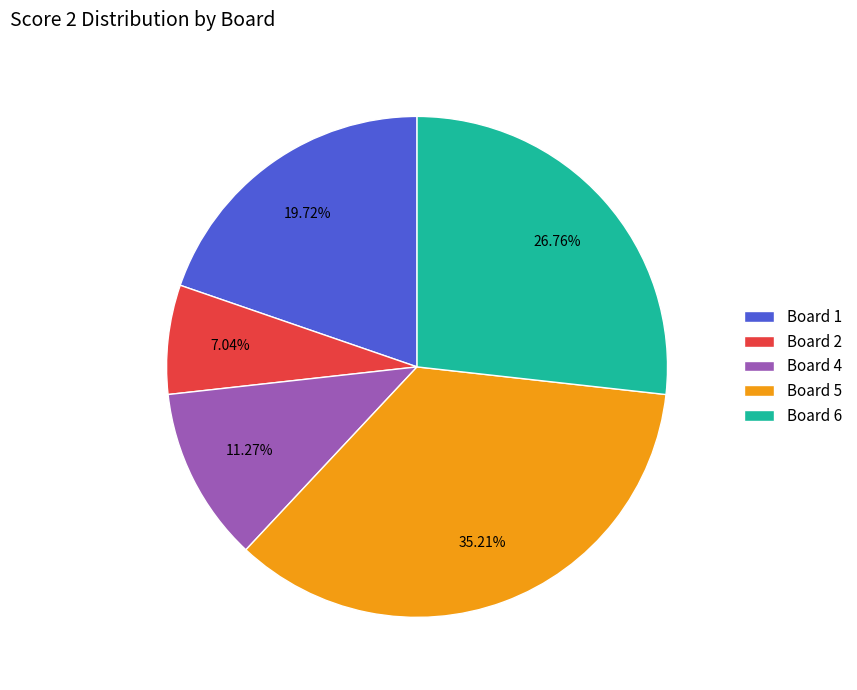

Is it true that Board 6 is 27% of the pie?

True